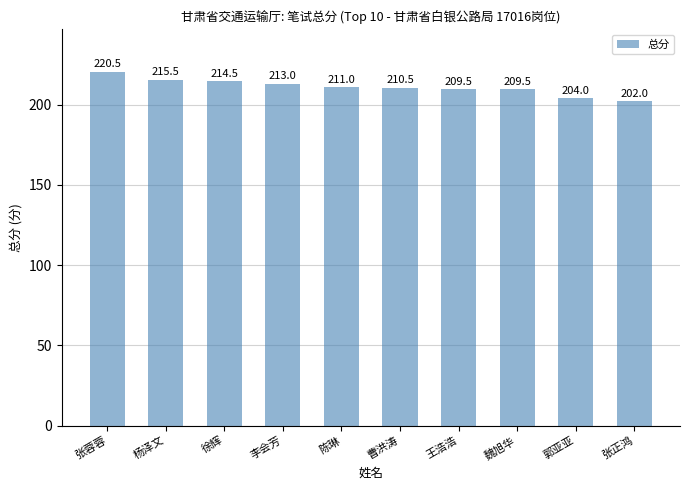

Reading right to left, transcribe all the data shown in this chart.

张正鸿=202.0	郭亚亚=204.0	魏旭华=209.5	王浩浩=209.5	曹洪涛=210.5	陈琳=211.0	李会芳=213.0	徐辉=214.5	杨泽文=215.5	张蓉蓉=220.5